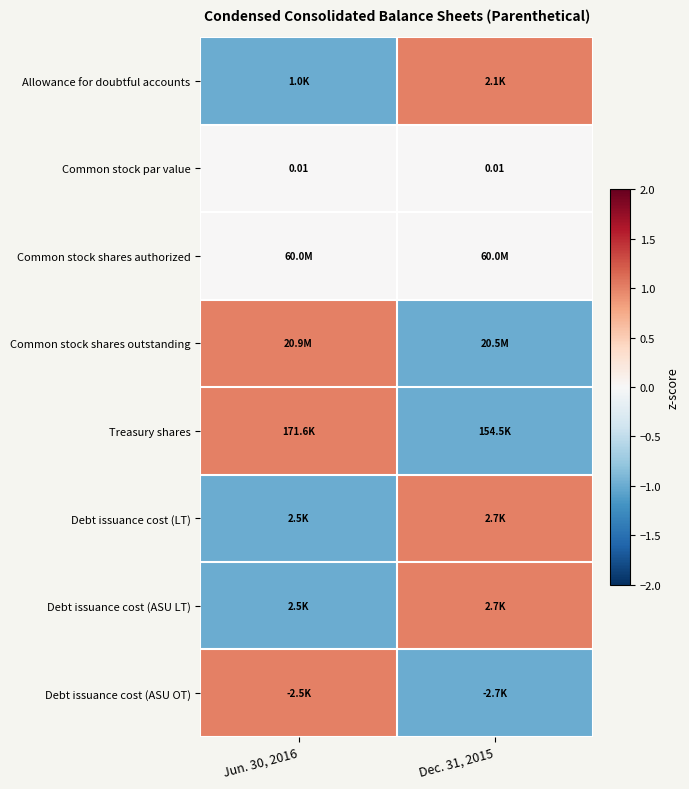

Count the number of categories in the chart.

2